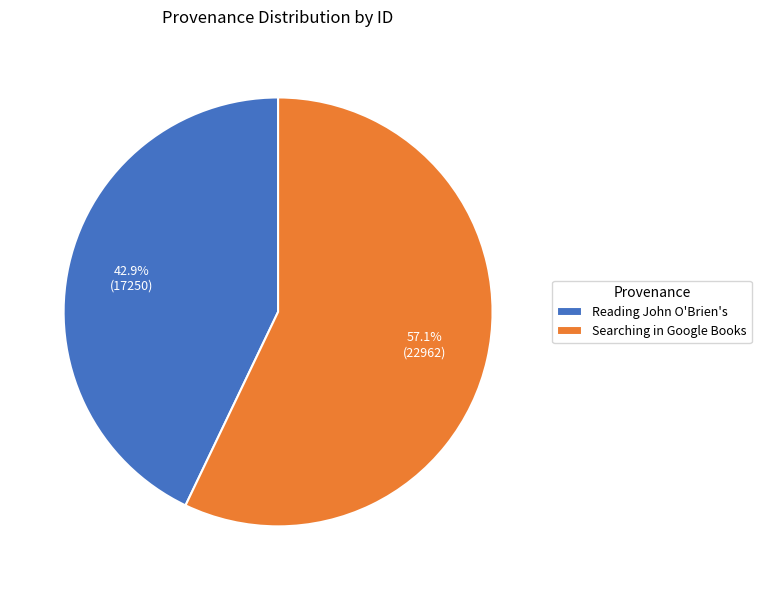

What percentage do Searching in Google Books and Reading John O'Brien's together represent?

100.0%